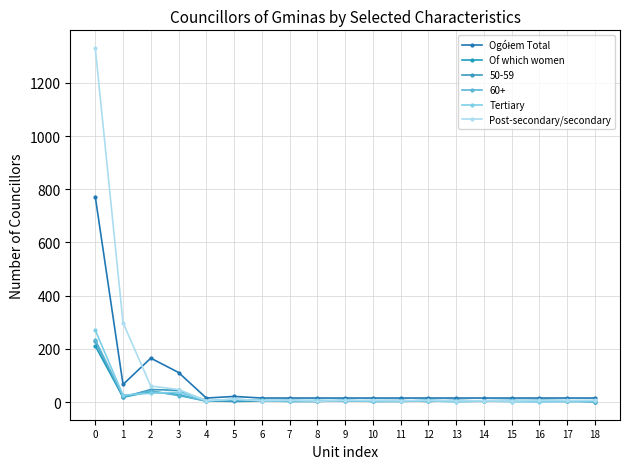

Which series has the widest spread of values?

Post-secondary/secondary